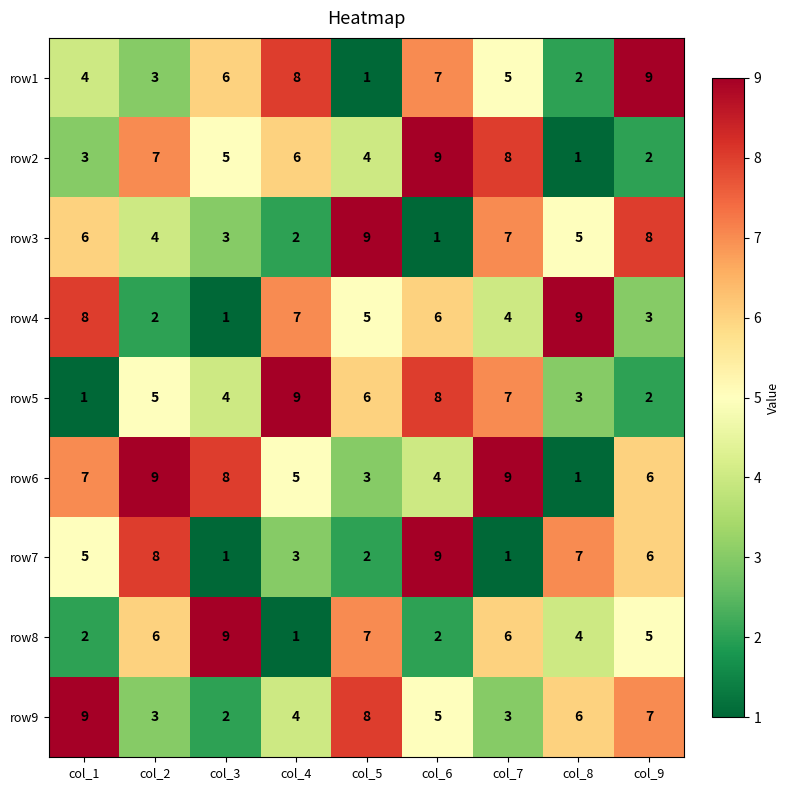

Count the row6 values in the range 4 to 8.

5